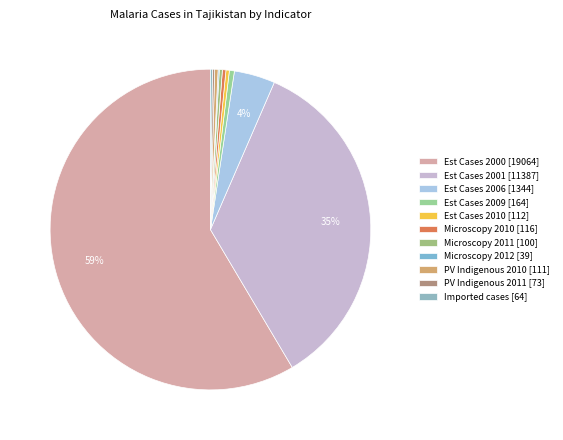

Is it true that Est Cases 2006 [1344] is 15% of the pie?

False